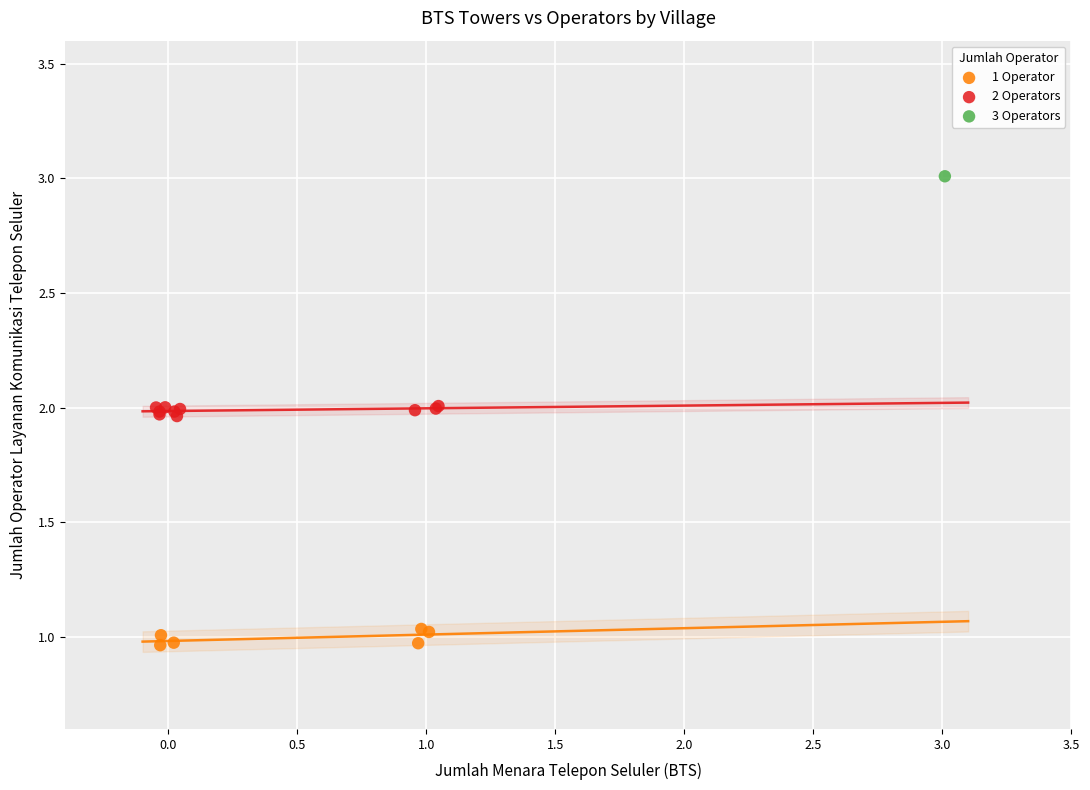

What are all the series names shown in the legend?

1 Operator, 2 Operators, 3 Operators